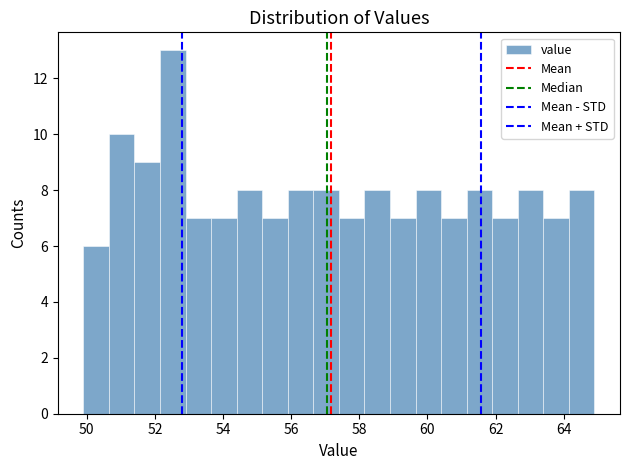

Read against the x-axis, roughly where is the centre of the tallest bar?

52.6